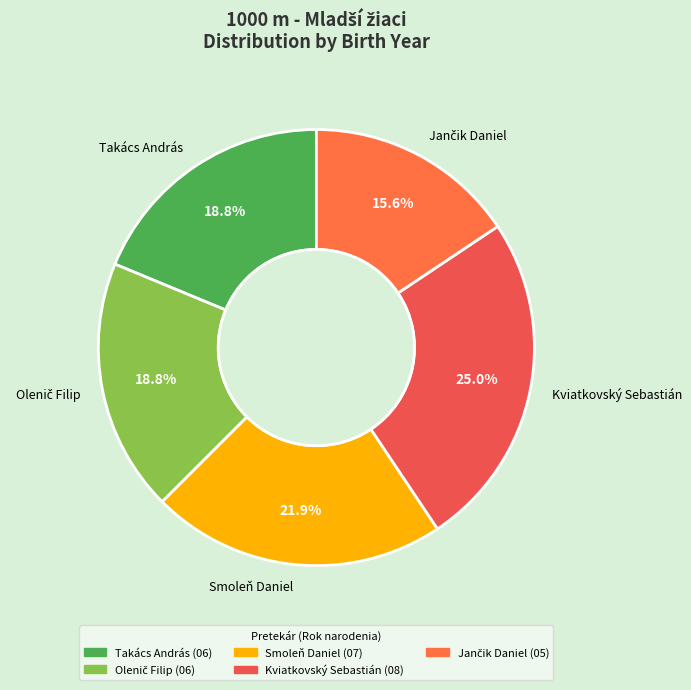

To the nearest percent, what is the difference between the largest and smallest slice percentages?

9%